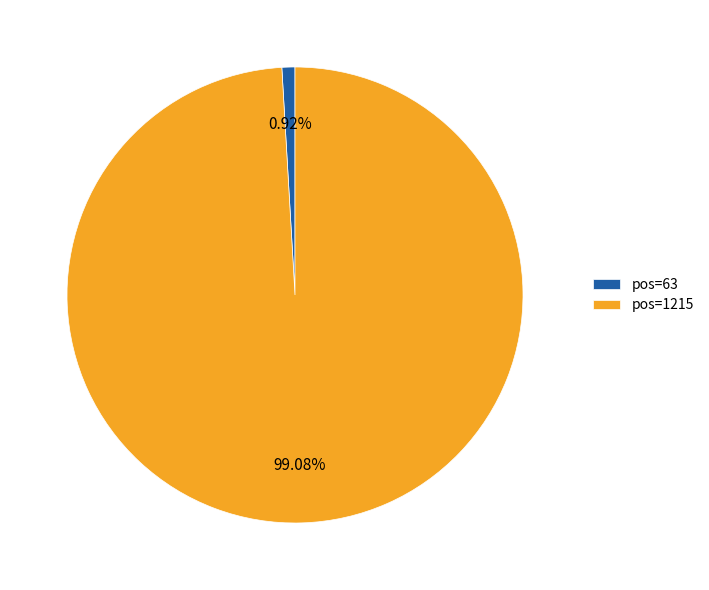

Is the sum of pos=63 and pos=1215 greater than half?

Yes